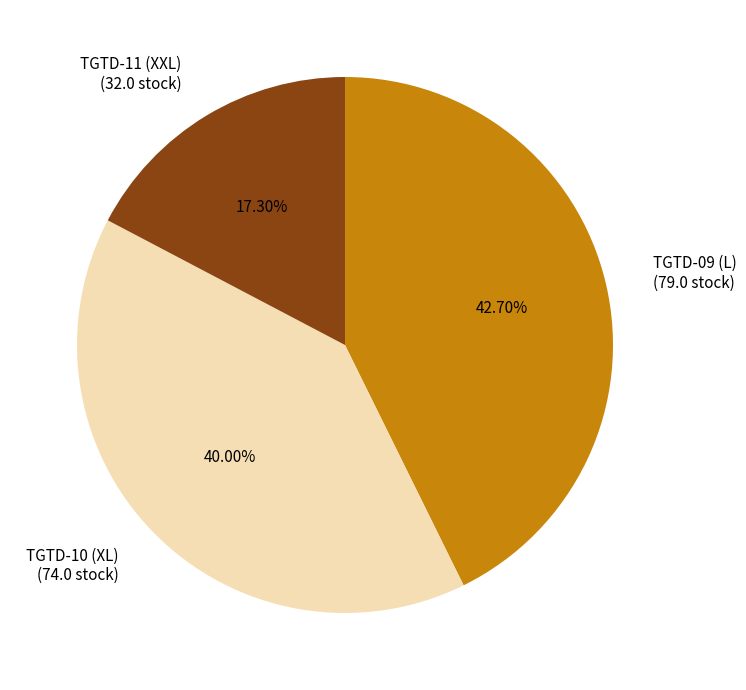

To the nearest percent, what is the difference between the largest and smallest slice percentages?

25%